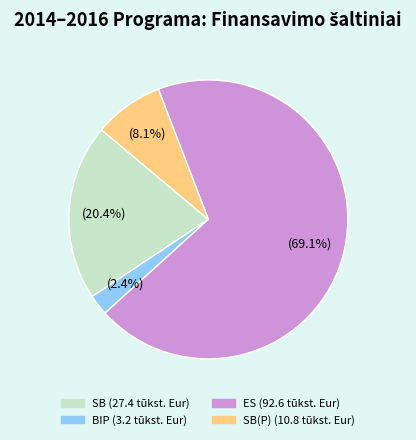

Is there any slice that represents more than half of the pie?

Yes